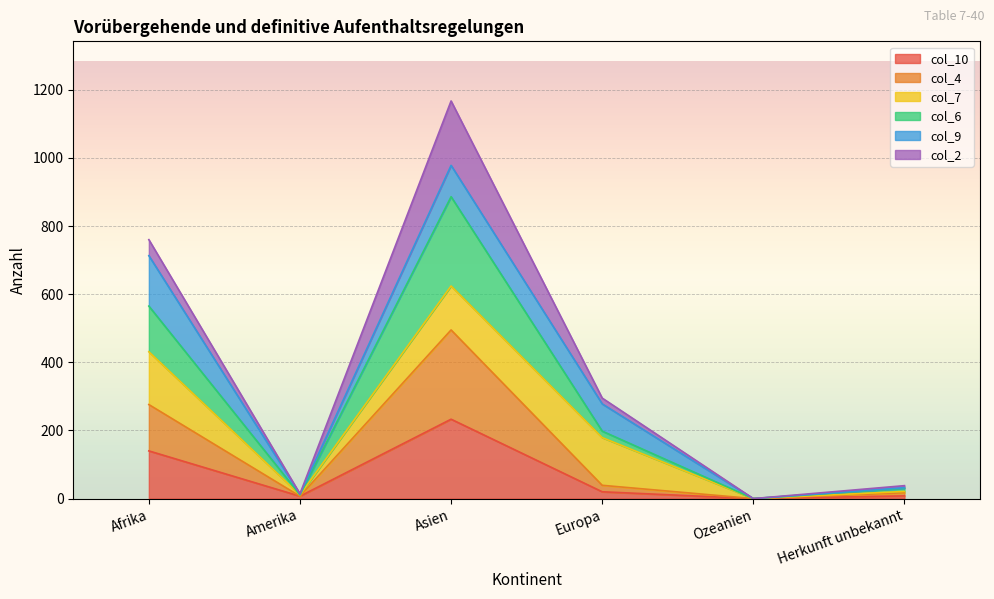

What is the sum of all col_10 values?

408